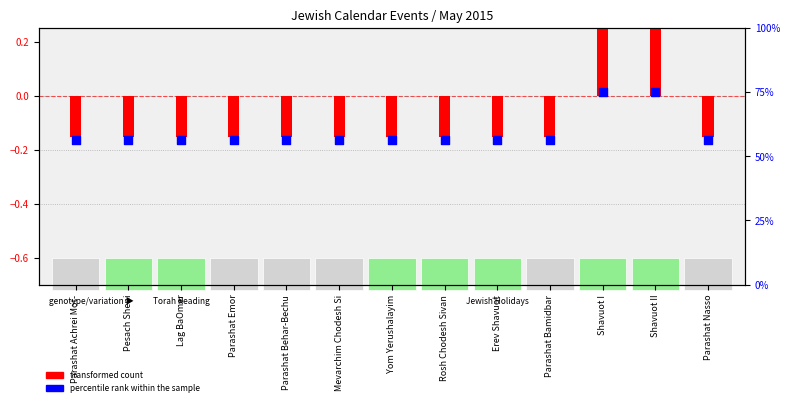

What is the total value across all series at Yom Yerushalayim?

56.1